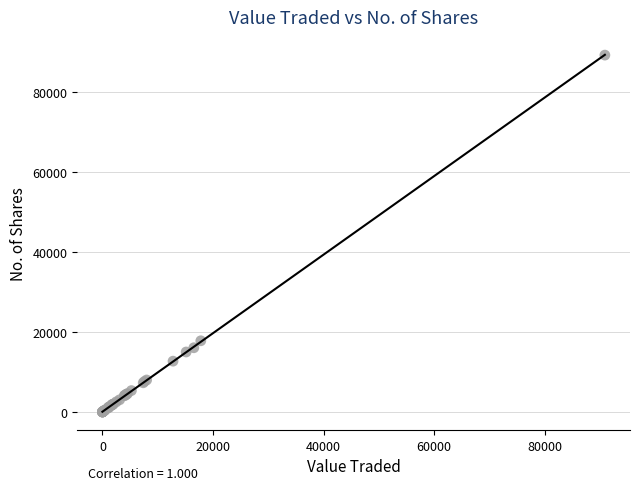

What Y value in the scatter plot is closest to 44603?

17800